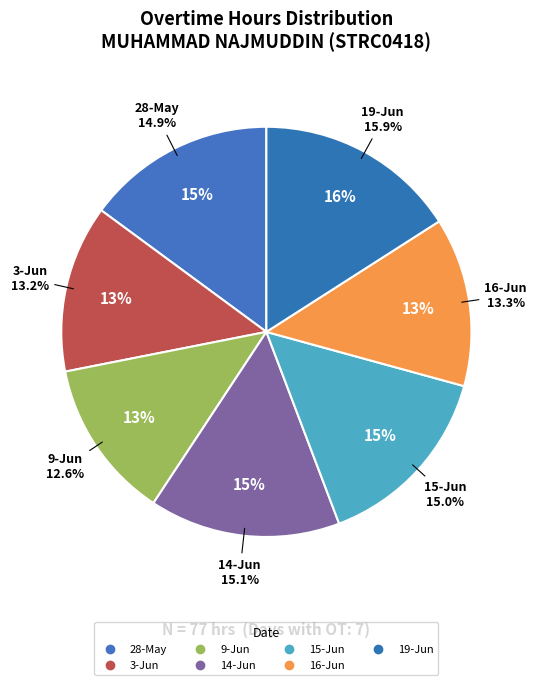

The 15-Jun slice represents 15% of the pie. True or false?

True